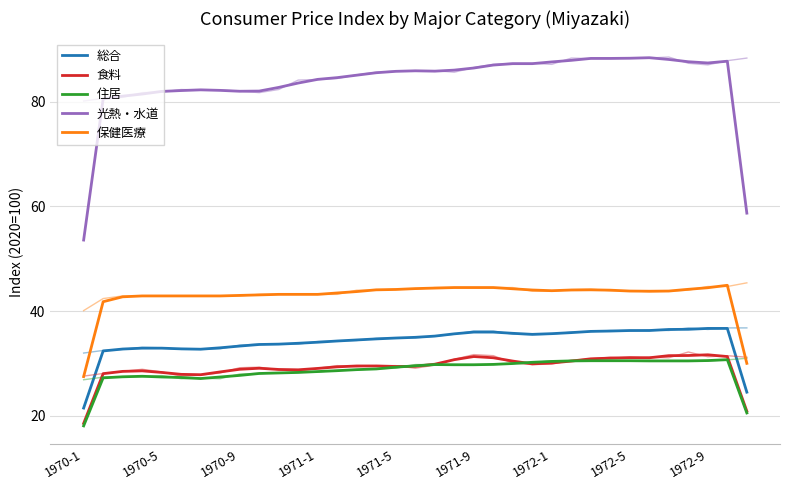

In 住居, how many points are lower than both neighbors (excluding endpoints)?

1